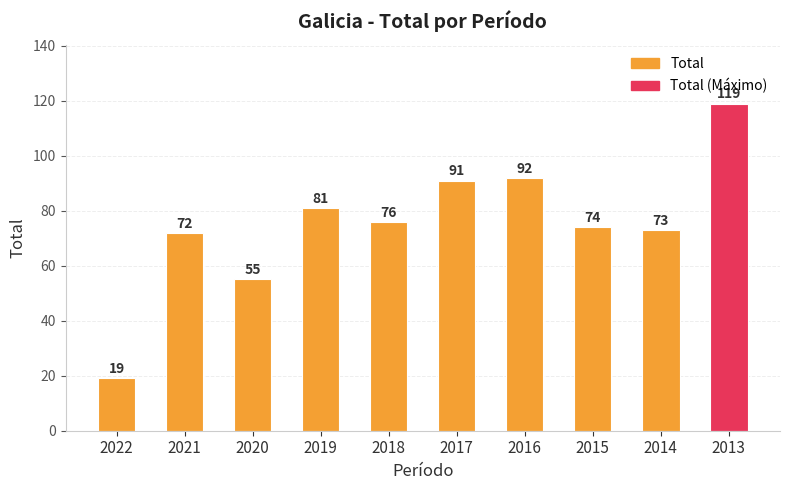

Reading left to right, extract all data points from this chart.

19	72	55	81	76	91	92	74	73	119